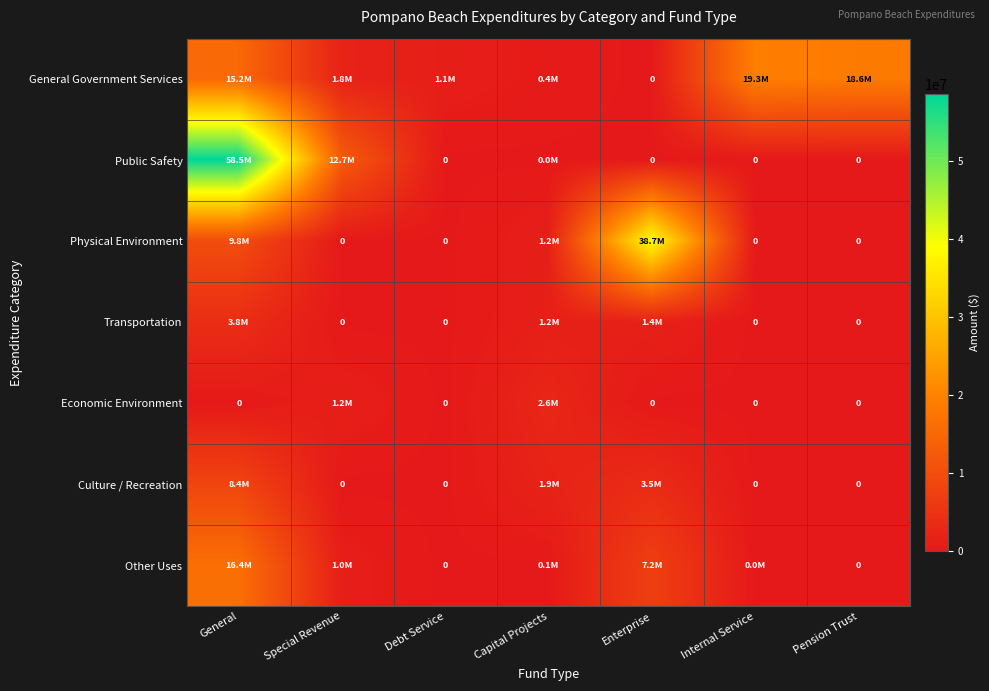

Which category has the highest value across all series?

General